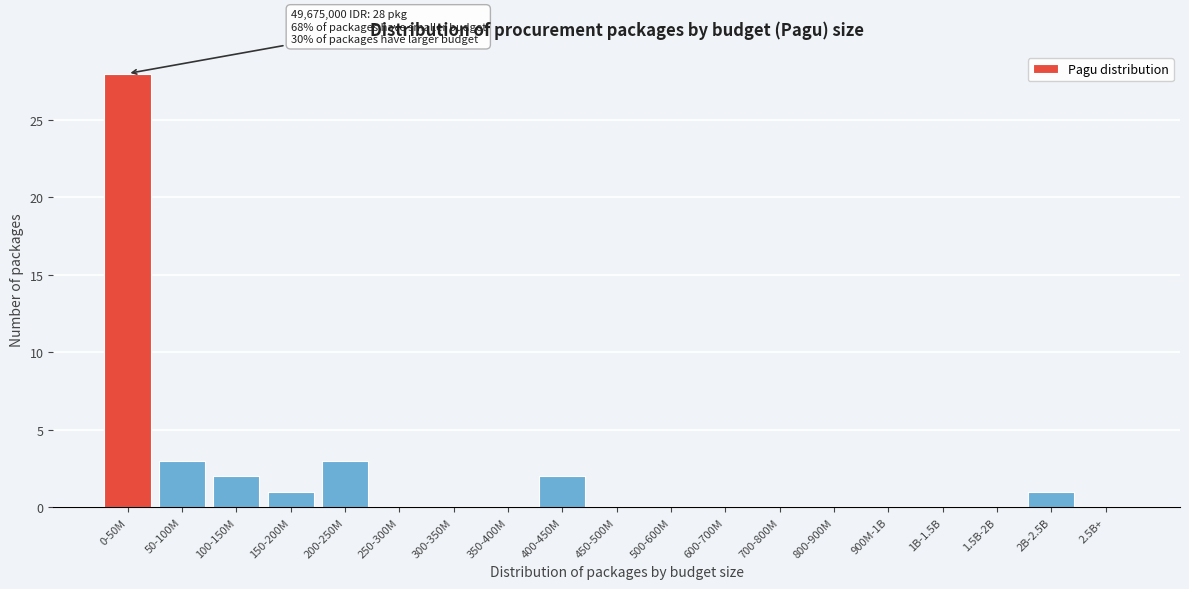

Reading left to right, transcribe all the data shown in this chart.

0-50M=28	50-100M=3	100-150M=2	150-200M=1	200-250M=3	250-300M=0	300-350M=0	350-400M=0	400-450M=2	450-500M=0	500-600M=0	600-700M=0	700-800M=0	800-900M=0	900M-1B=0	1B-1.5B=0	1.5B-2B=0	2B-2.5B=1	2.5B+=0